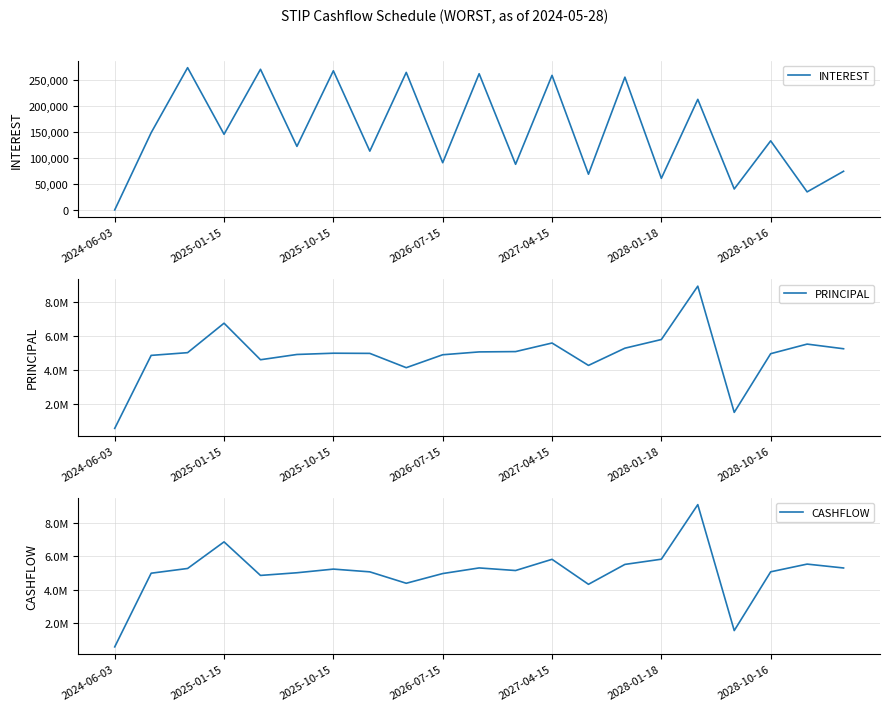

Which category has the lowest value across all series?

2024-06-03